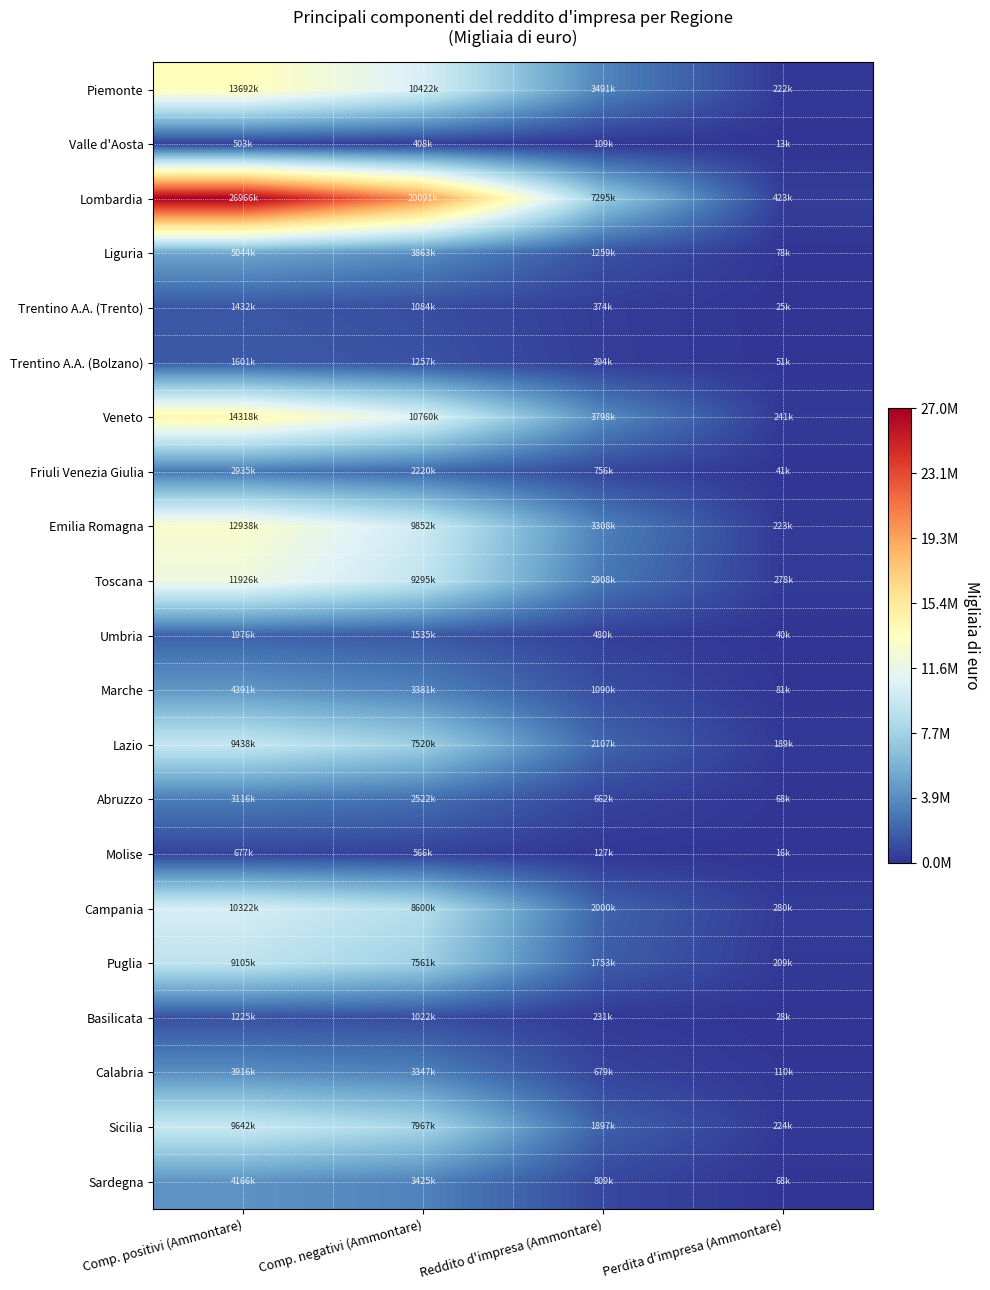

Between Comp. negativi (Ammontare) and Reddito d'impresa (Ammontare), which is larger?

Comp. negativi (Ammontare)